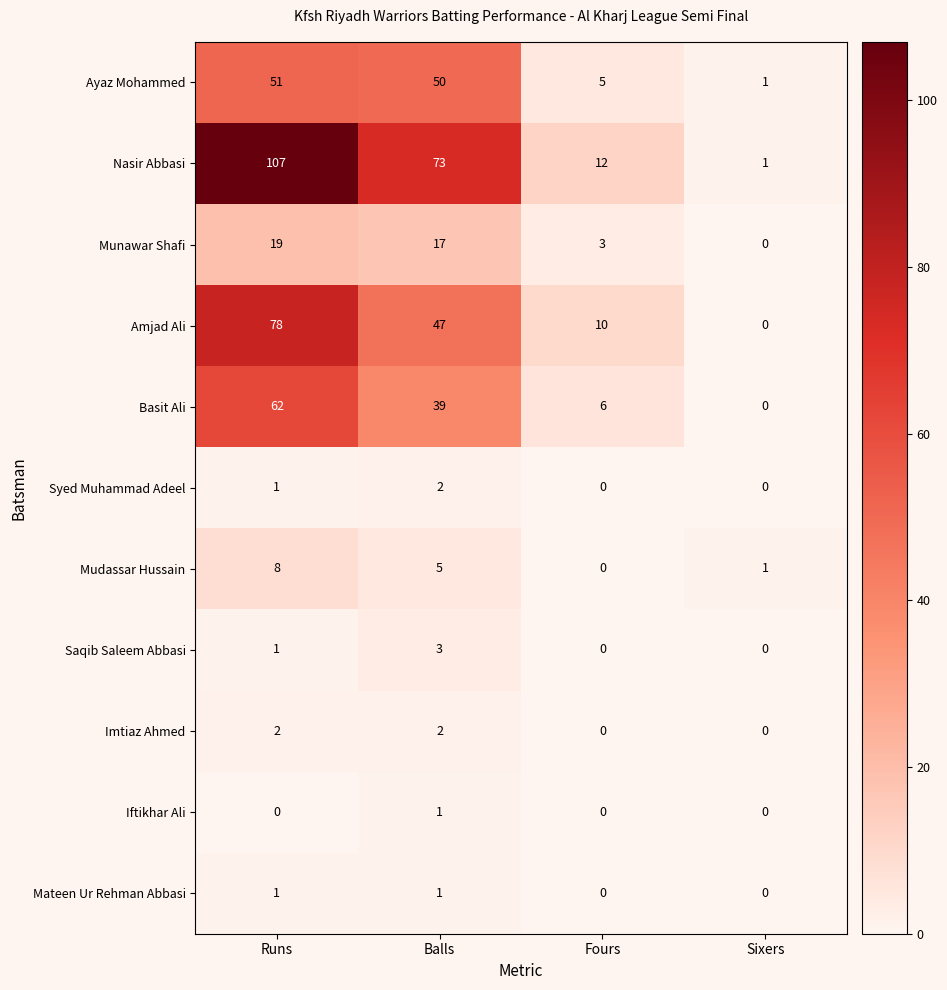

What is the sum of all Basit Ali values?

107